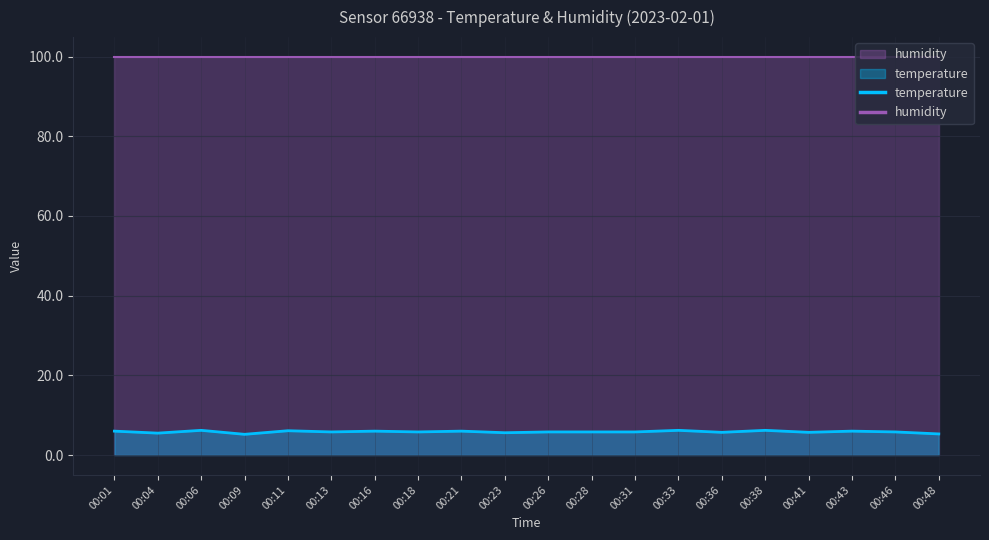

What is the minimum value shown in the chart?

5.2